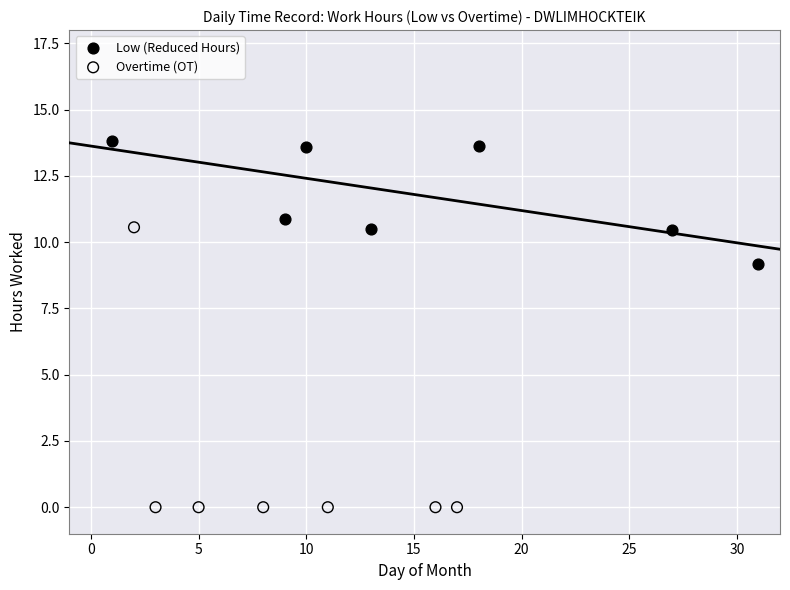

Which series has the widest spread of Y values?

Overtime (OT)